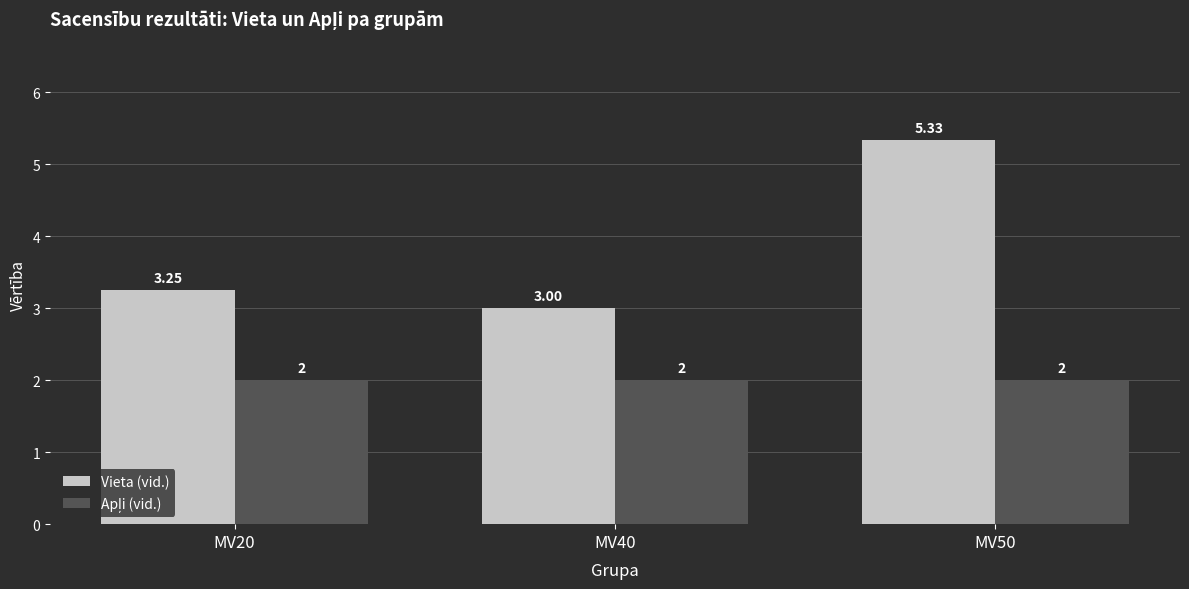

At which category does the chart reach its peak across all series?

MV50